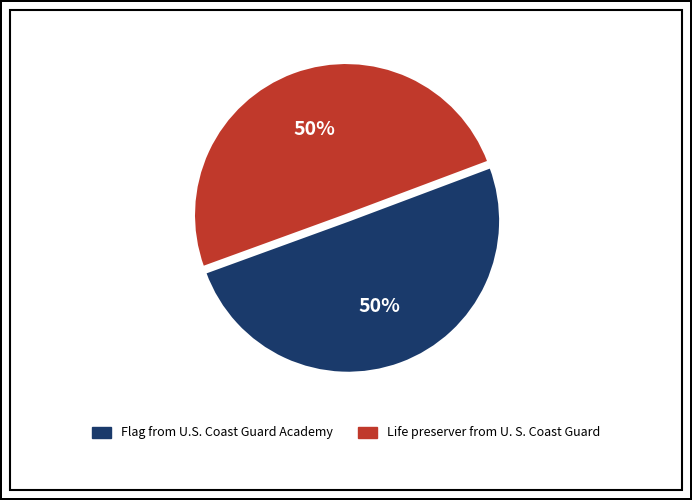

To the nearest percent, what percentage of the pie is Flag from U.S. Coast Guard Academy?

50%